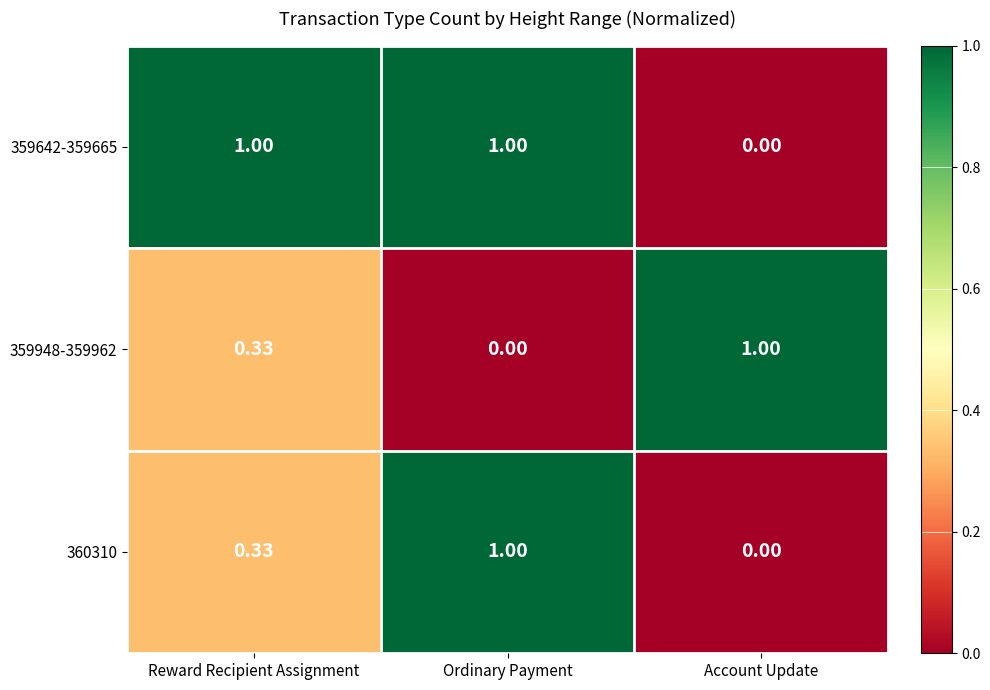

At which label does 359948-359962 reach its peak?

Account Update